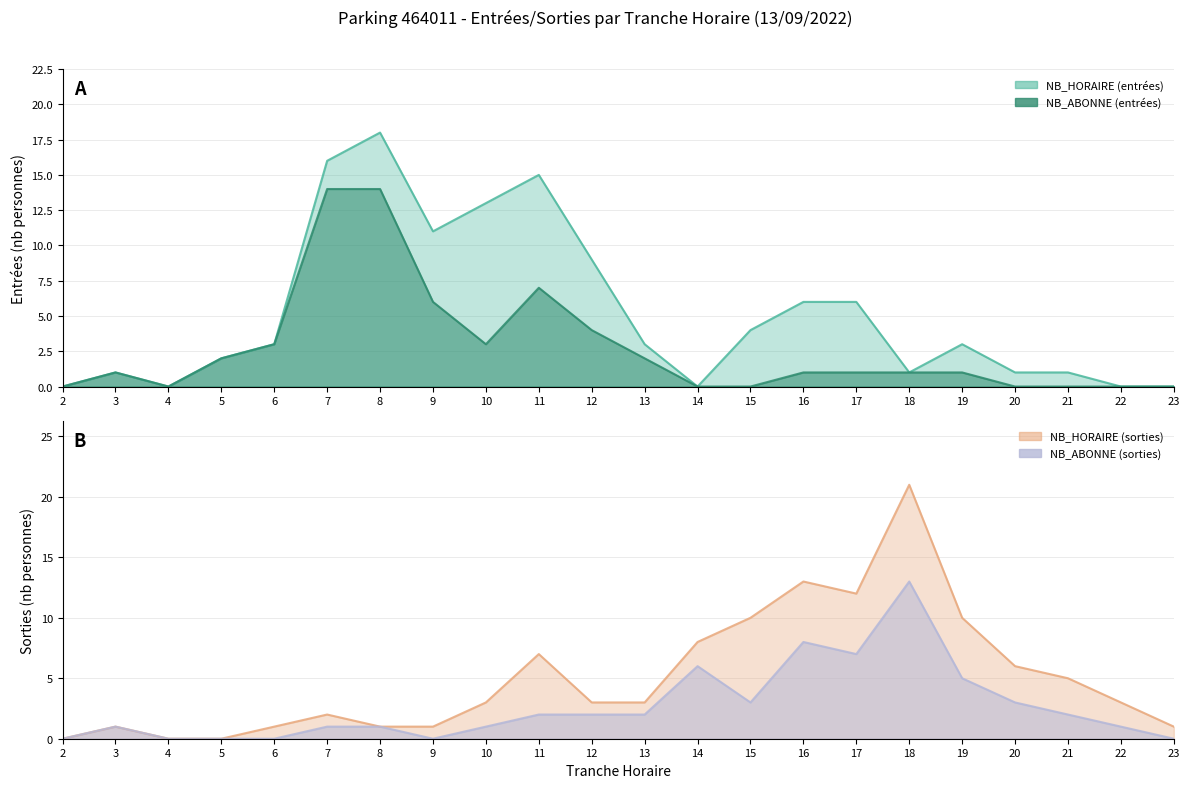

What is the average value of the SORTIES NB_ABONNE series?

3